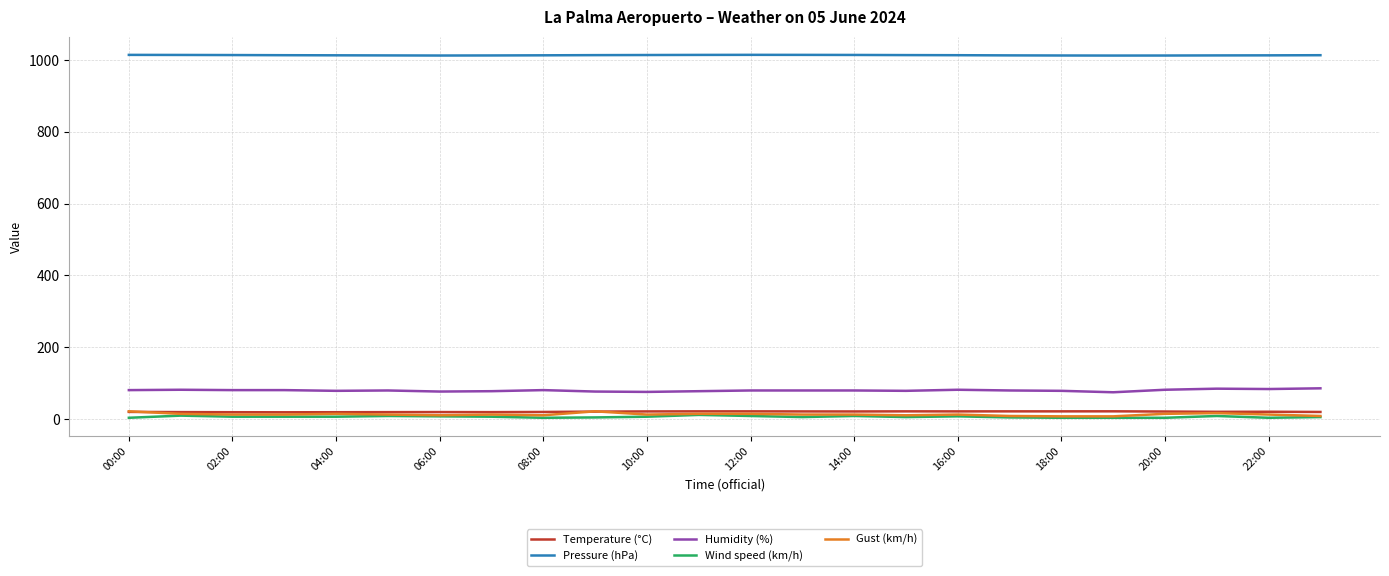

How many values in the Temperature (°C) series exceed 21?

12